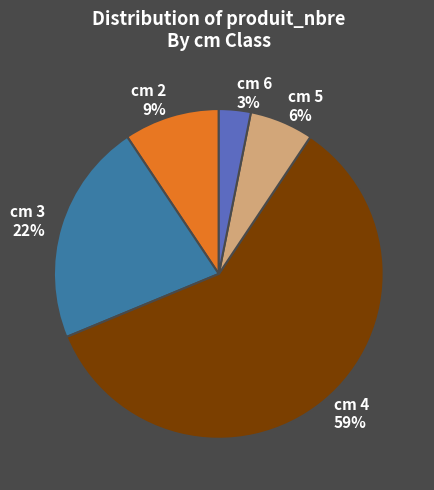

Between cm 3 22% and cm 6 3%, which is larger?

cm 3 22%